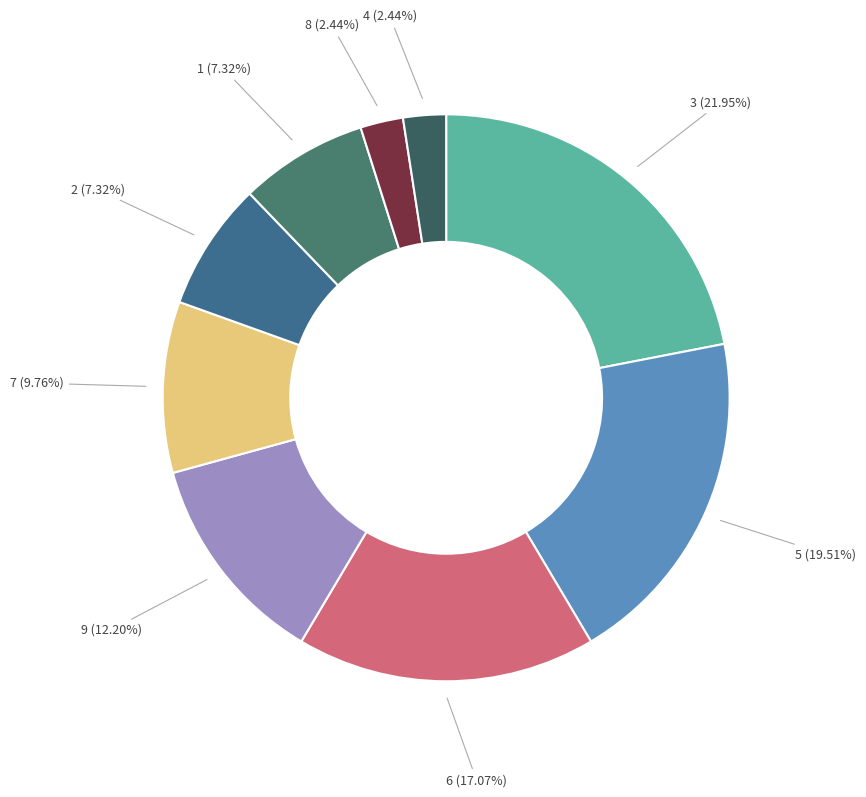

Does any single category account for the majority?

No